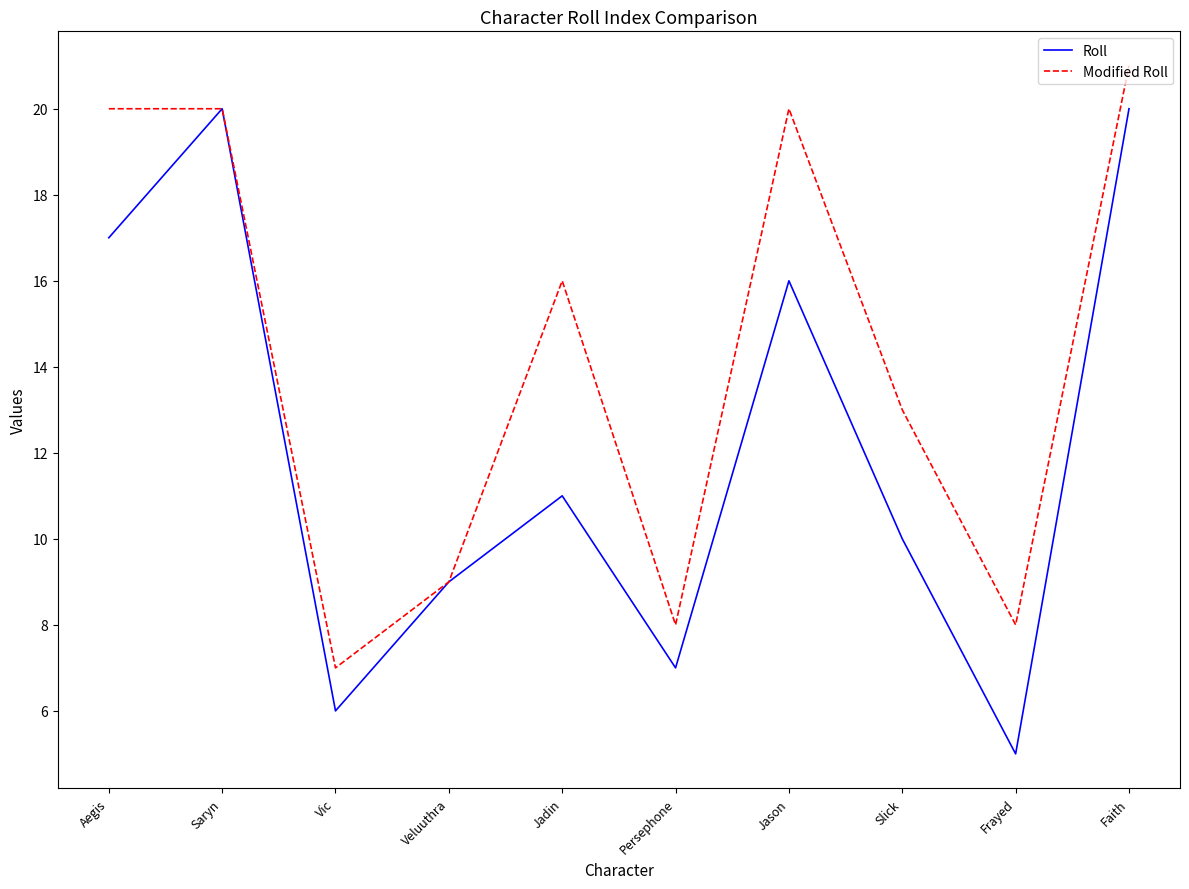

Between Jadin and Frayed, which series saw the biggest shift?

Modified Roll